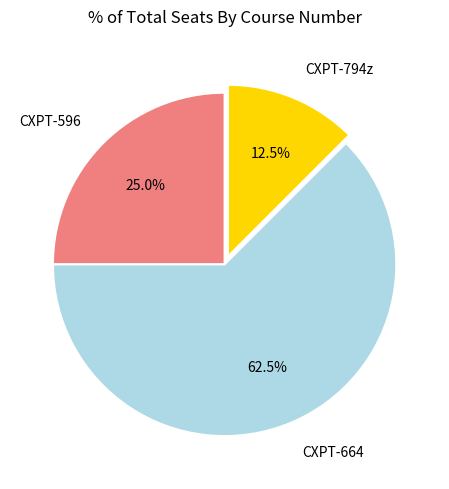

How many slices are in this pie chart?

3